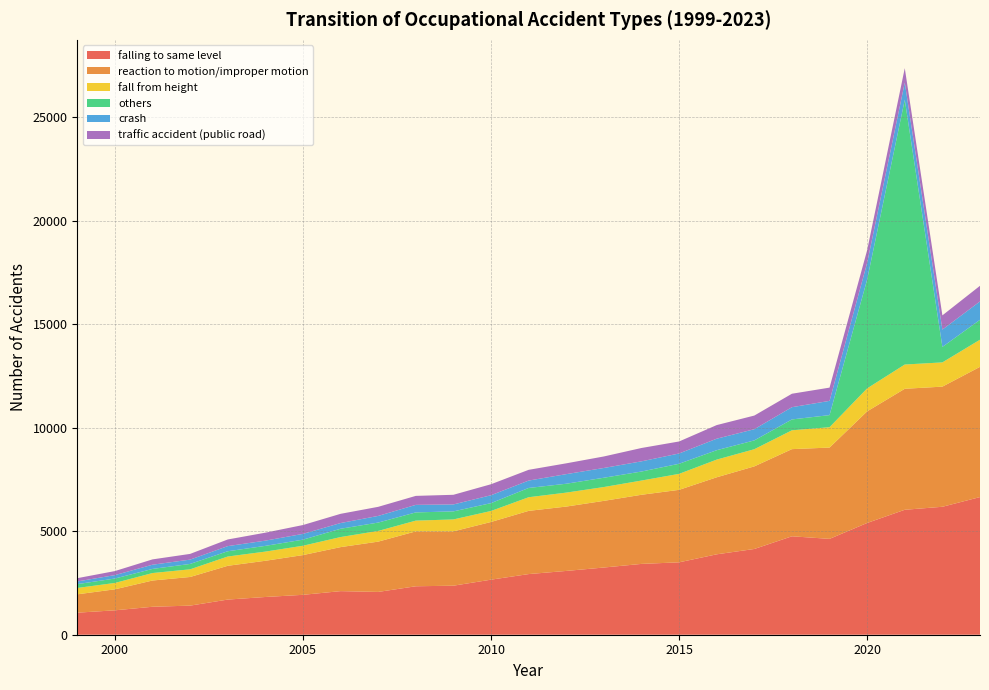

Reading left to right, what are all the values shown in this chart?

falling to same level: 1999=1065	2000=1179	2001=1351	2002=1406	2003=1698	2004=1823	2005=1928	2006=2106	2007=2068	2008=2341	2009=2369	2010=2660	2011=2930	2012=3082	2013=3247	2014=3422	2015=3498	2016=3885	2017=4143	2018=4756	2019=4631	2020=5400	2021=6037	2022=6182	2023=6651
reaction to motion/improper motion: 1999=887	2000=1015	2001=1268	2002=1384	2003=1632	2004=1750	2005=1920	2006=2127	2007=2430	2008=2653	2009=2625	2010=2788	2011=3054	2012=3110	2013=3221	2014=3340	2015=3502	2016=3722	2017=3991	2018=4211	2019=4412	2020=5393	2021=5846	2022=5805	2023=6292
fall from height: 1999=308	2000=307	2001=361	2002=370	2003=448	2004=443	2005=451	2006=486	2007=516	2008=519	2009=576	2010=531	2011=659	2012=674	2013=668	2014=687	2015=772	2016=854	2017=829	2018=910	2019=983	2020=1110	2021=1172	2022=1171	2023=1311
others: 1999=184	2000=214	2001=199	2002=260	2003=255	2004=277	2005=294	2006=401	2007=405	2008=397	2009=389	2010=379	2011=448	2012=429	2013=449	2014=436	2015=488	2016=455	2017=426	2018=525	2019=585	2020=5260	2021=12793	2022=748	2023=962
crash: 1999=131	2000=165	2001=204	2002=209	2003=248	2004=253	2005=279	2006=276	2007=321	2008=364	2009=336	2010=382	2011=357	2012=464	2013=472	2014=492	2015=497	2016=555	2017=541	2018=592	2019=688	2020=808	2021=829	2022=837	2023=888
traffic accident (public road): 1999=157	2000=195	2001=257	2002=276	2003=321	2004=384	2005=428	2006=445	2007=439	2008=434	2009=466	2010=531	2011=519	2012=522	2013=556	2014=645	2015=580	2016=658	2017=659	2018=650	2019=640	2020=612	2021=697	2022=687	2023=755